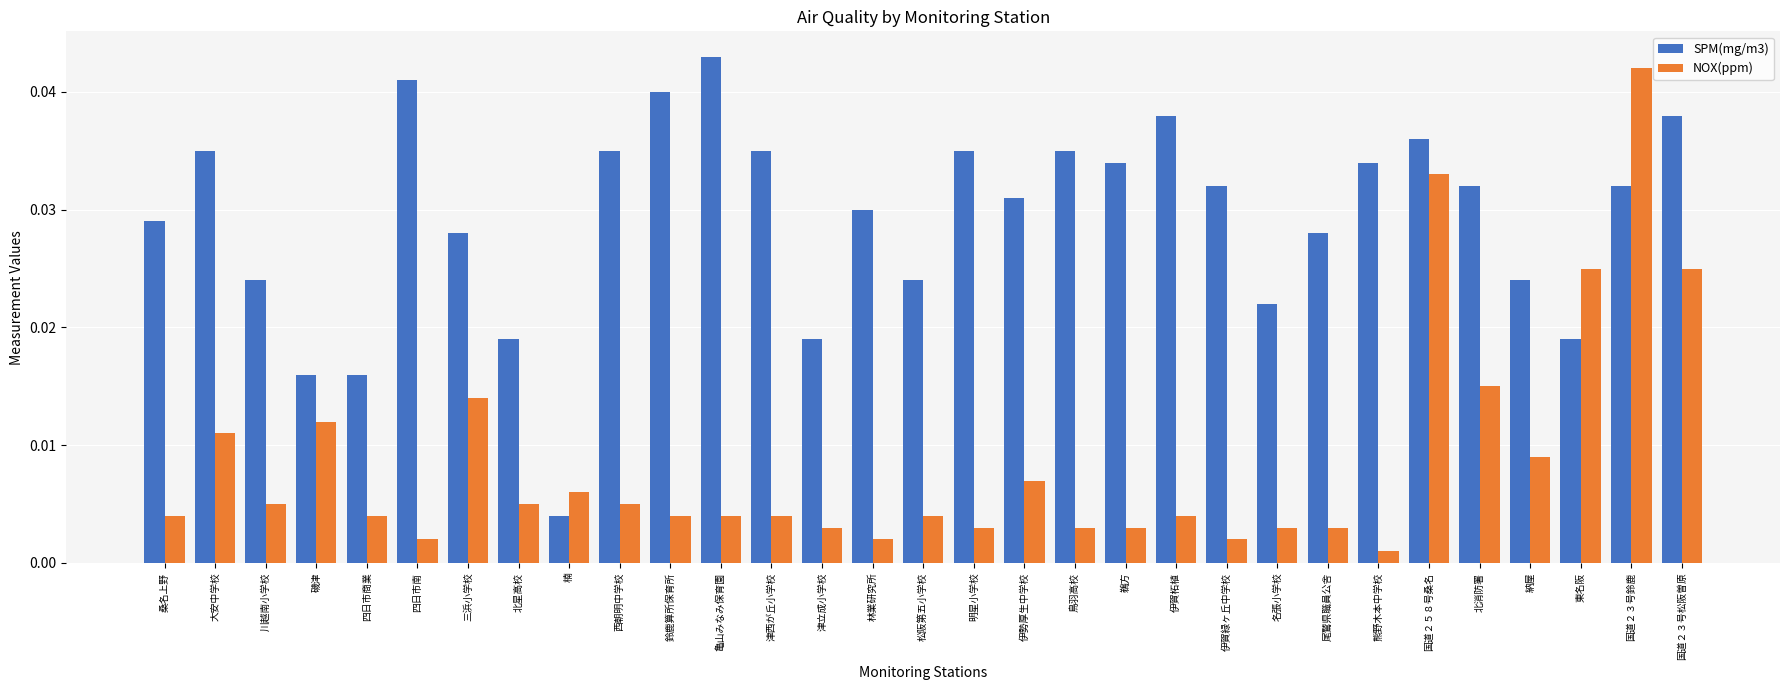

At which category does the chart reach its minimum across all series?

熊野木本中学校